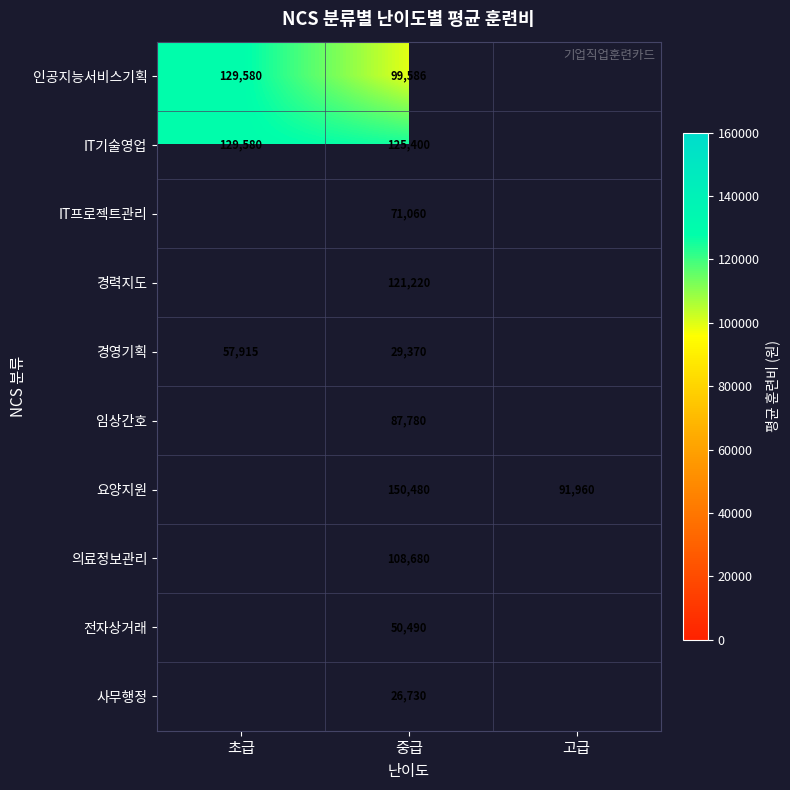

How many categories are shown in the chart?

3